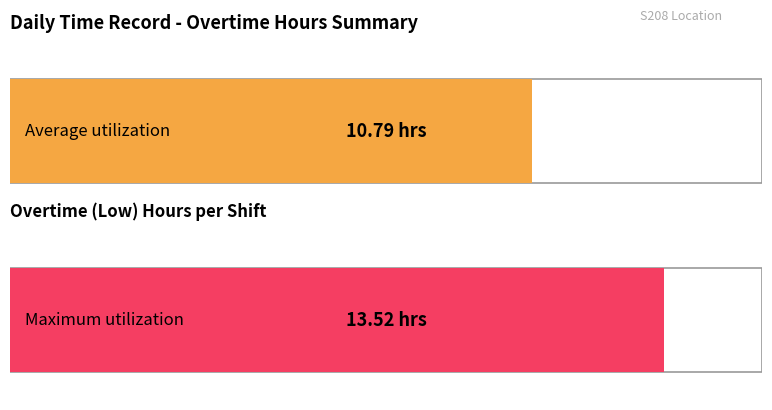

What is the average value?

10.8